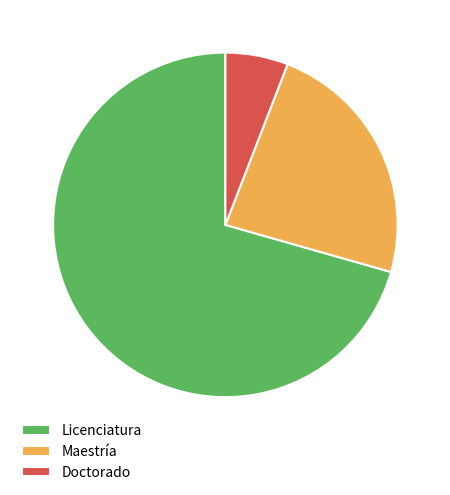

Rank the categories by value from highest to lowest.

Licenciatura, Maestría, Doctorado